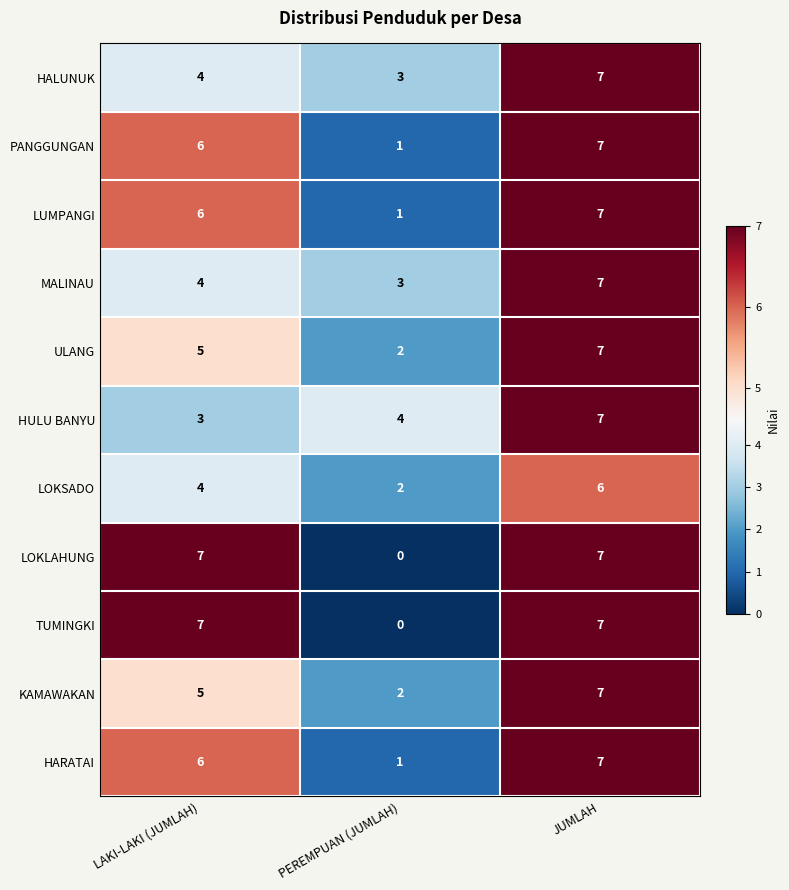

How many series are shown in this chart?

11